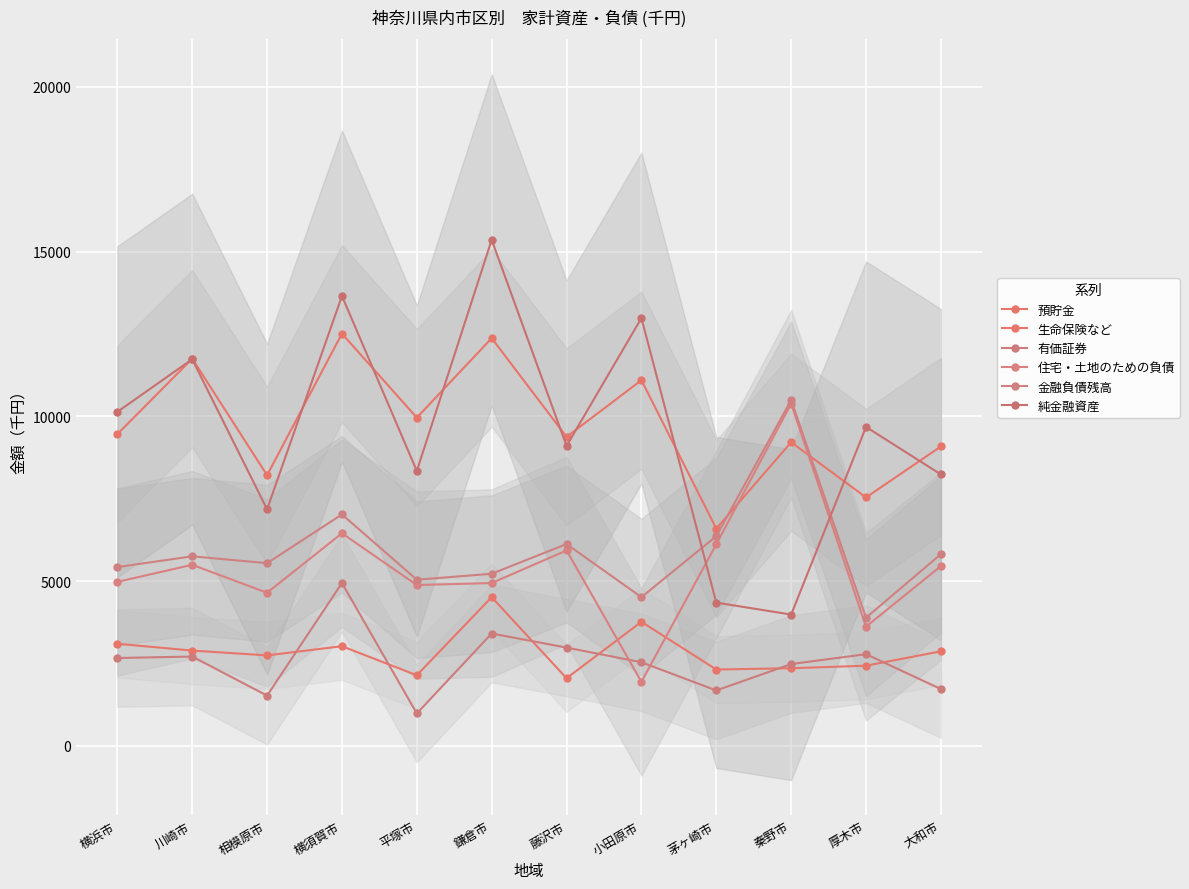

What is the value of the 住宅・土地のための負債 point at the 10th from the left?

10388